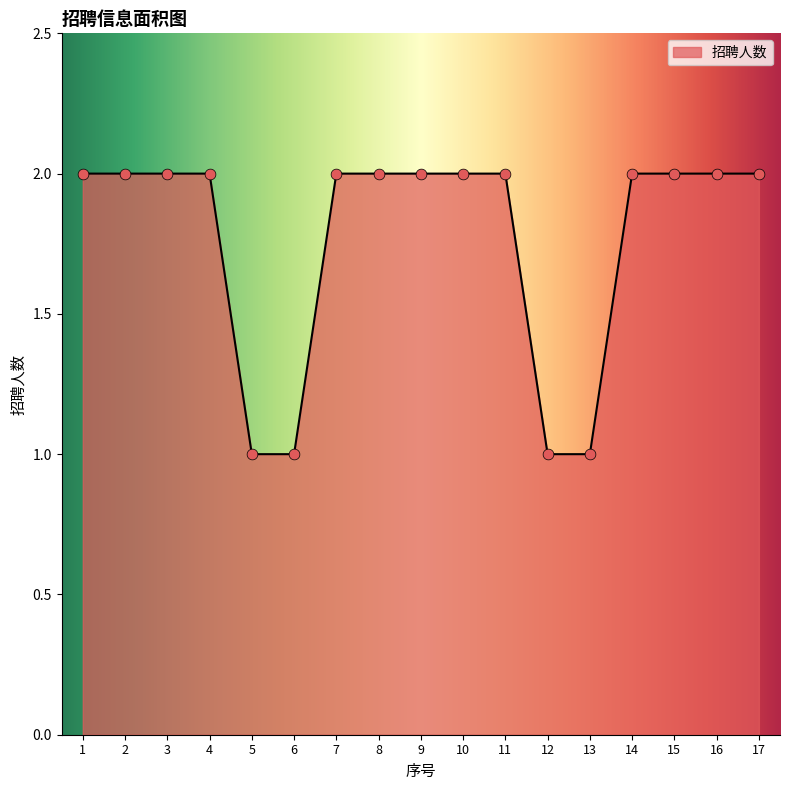

Between 9 and 13, which is larger?

9